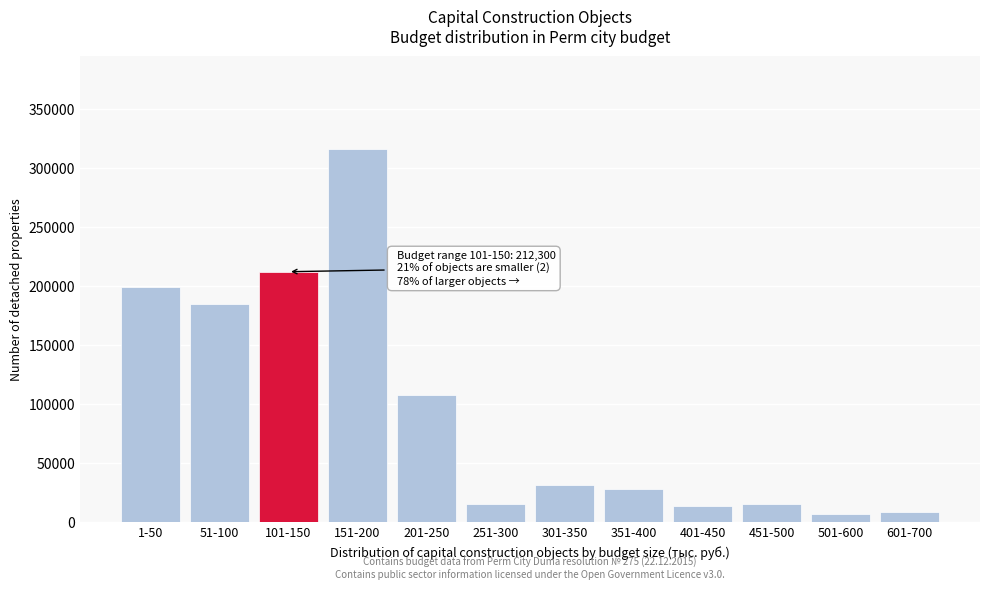

Between 601-700 and 101-150, which is larger?

101-150